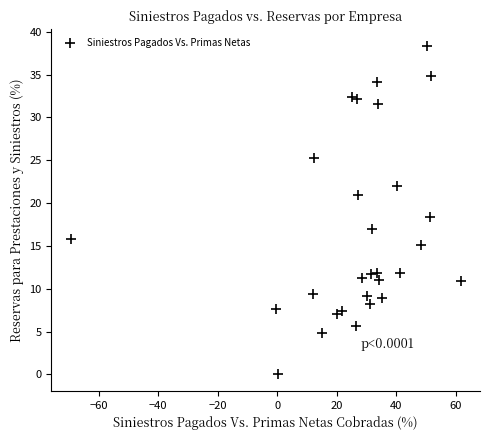

What is the range of Y values (max minus min)?

38.4